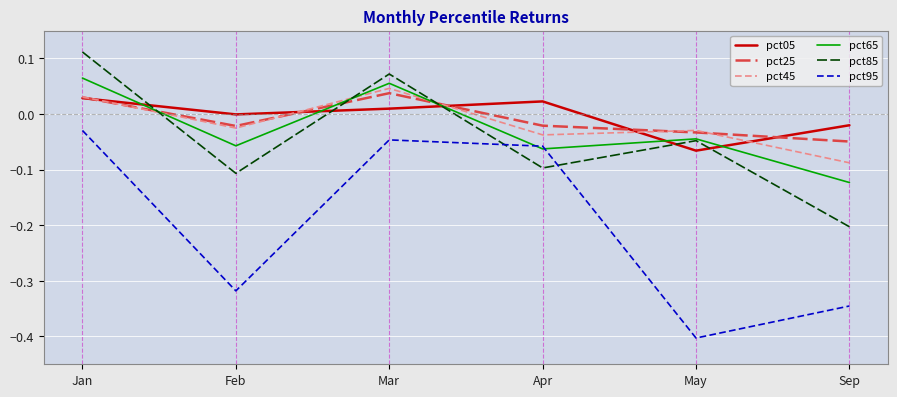

Between which two adjacent categories do pct45 and pct85 first intersect?

Jan and Feb